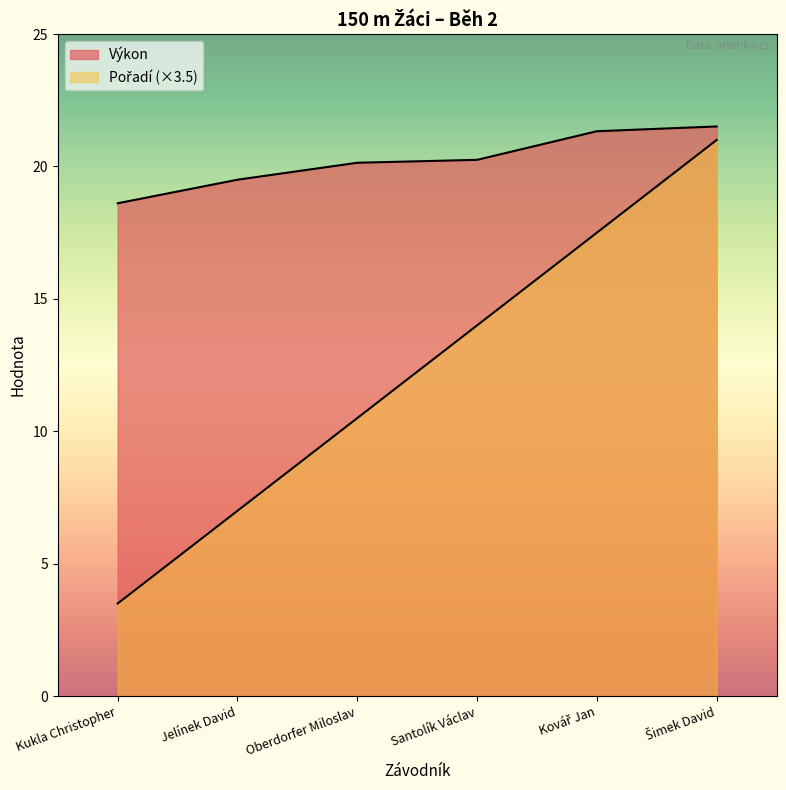

What is the greatest value displayed?

21.5